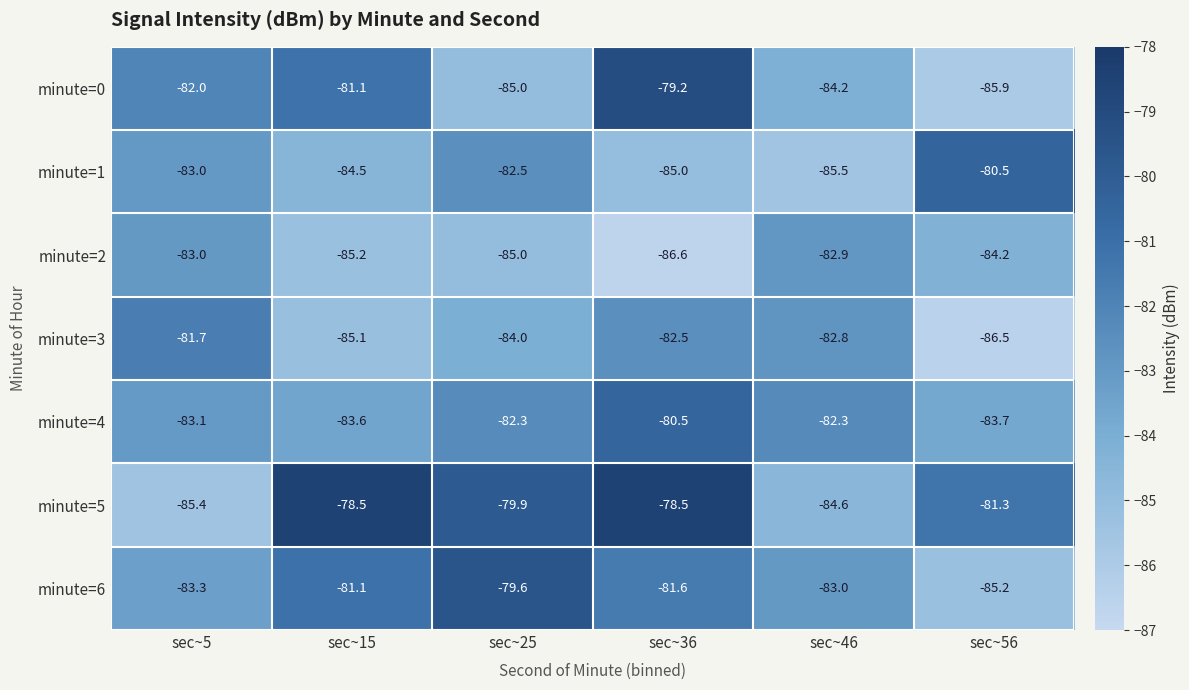

How many distinct data groups are displayed?

7